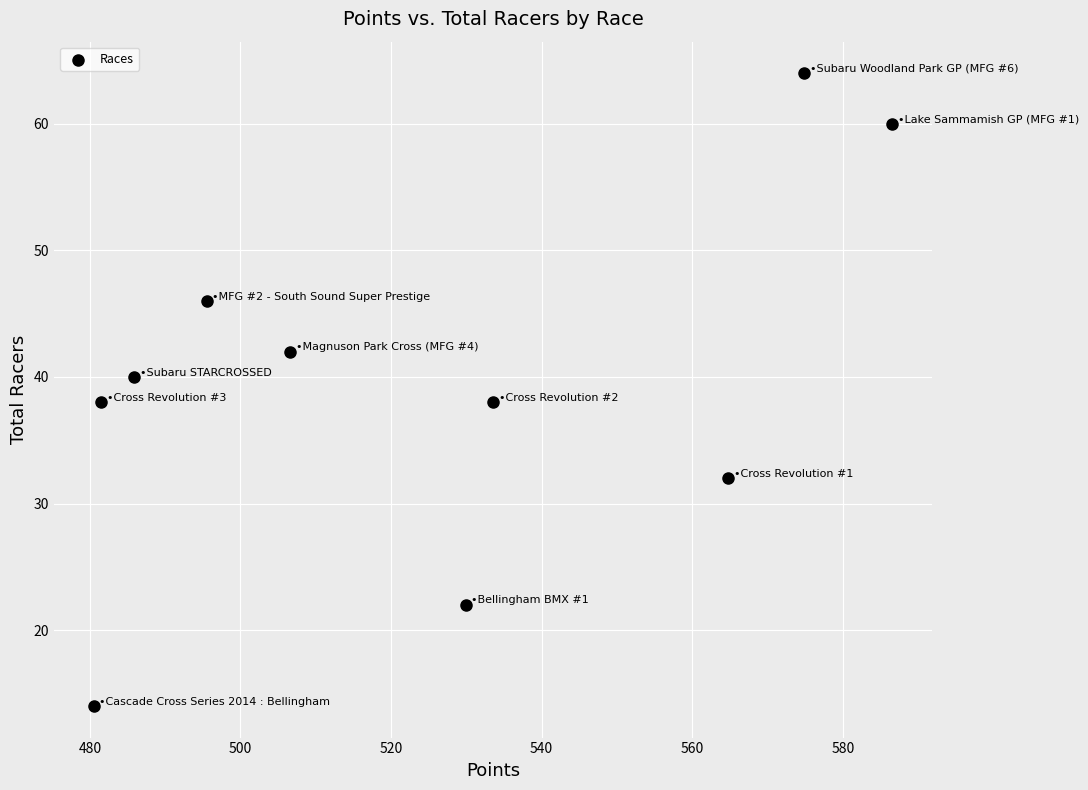

What is the average Y value?

40